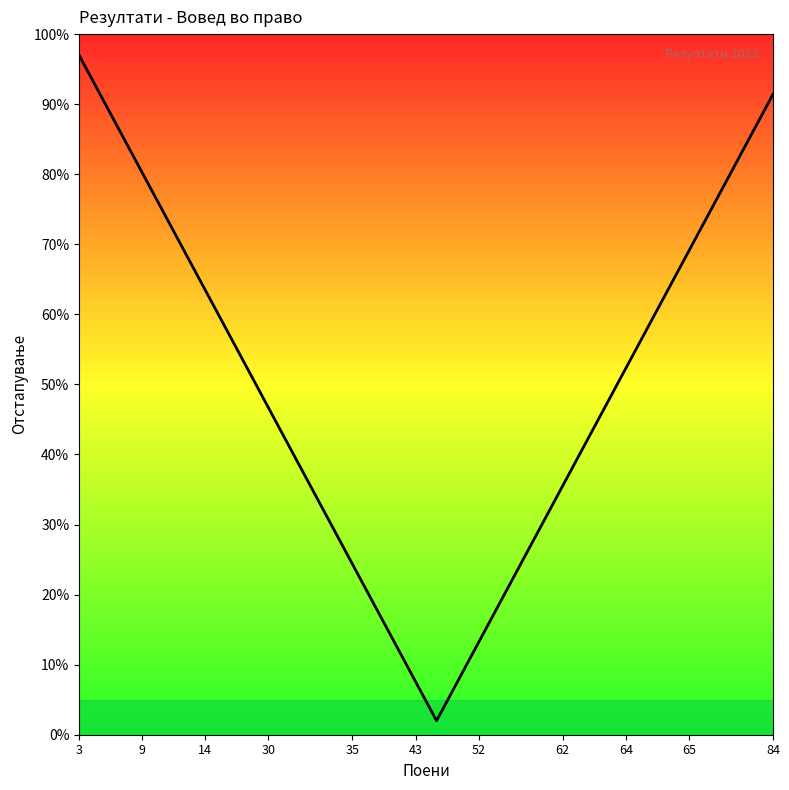

What is the difference between the maximum and minimum values?

95.0